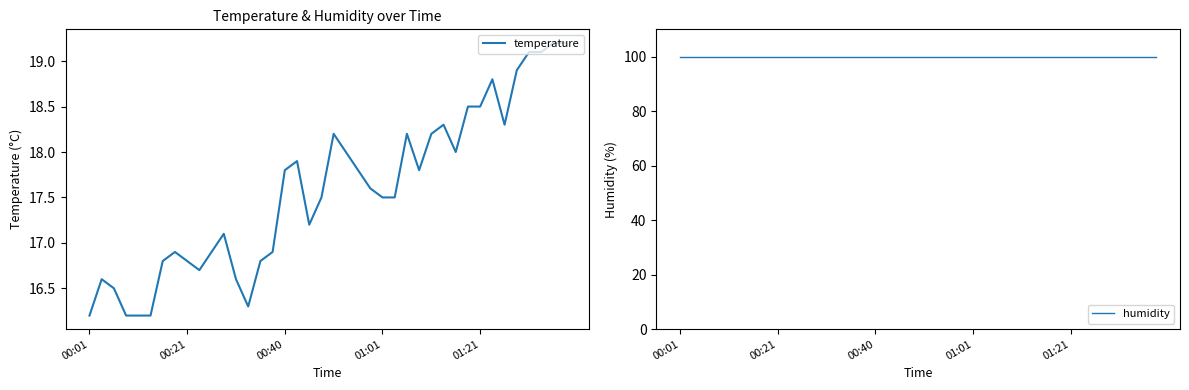

What is the difference between the highest and lowest values at 27?

82.1